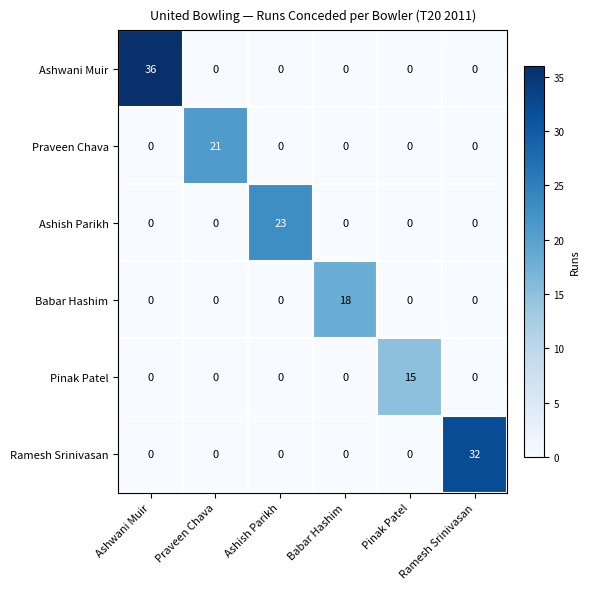

Which series has the largest total across all categories?

Ashwani Muir